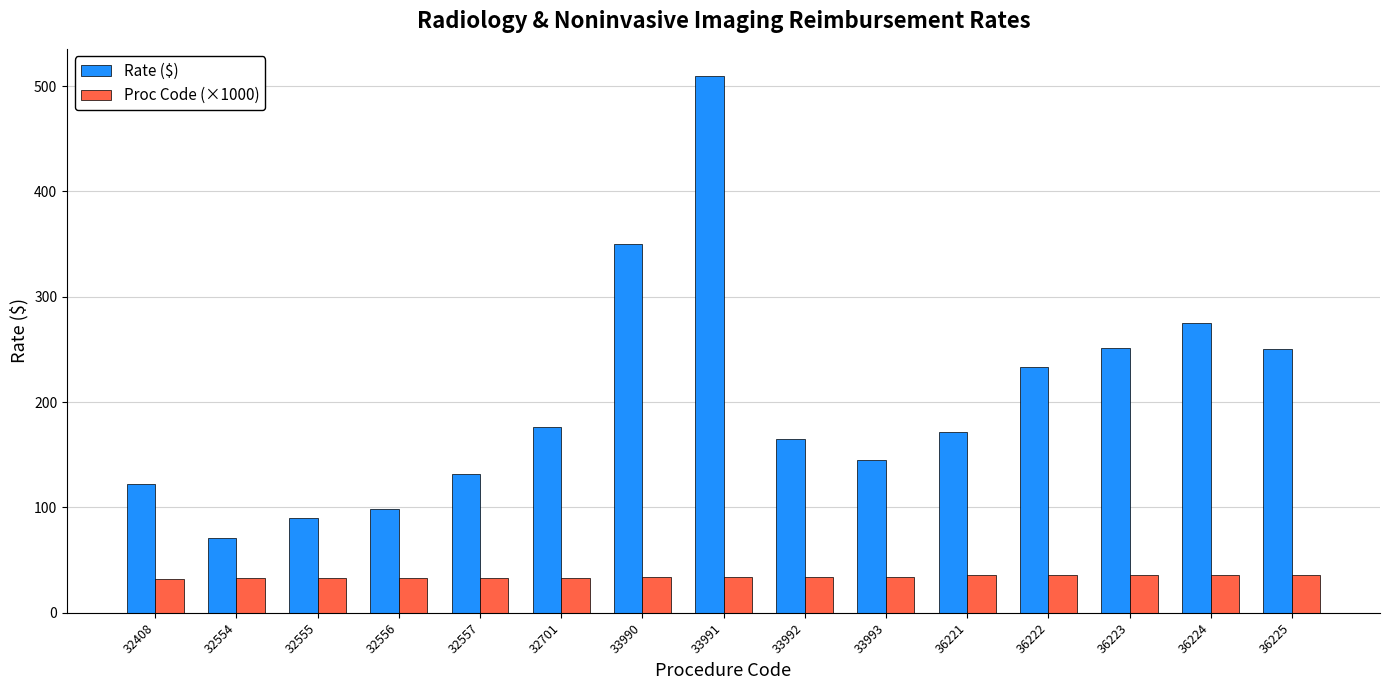

What is the minimum value shown in the chart?

32.4